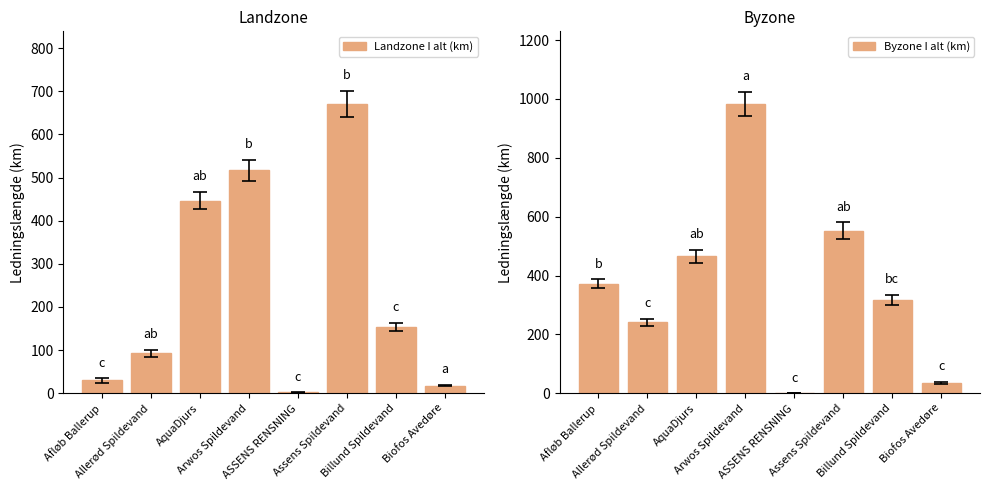

What is the difference between the maximum and minimum values in the Byzone I alt (km) series?

983.6